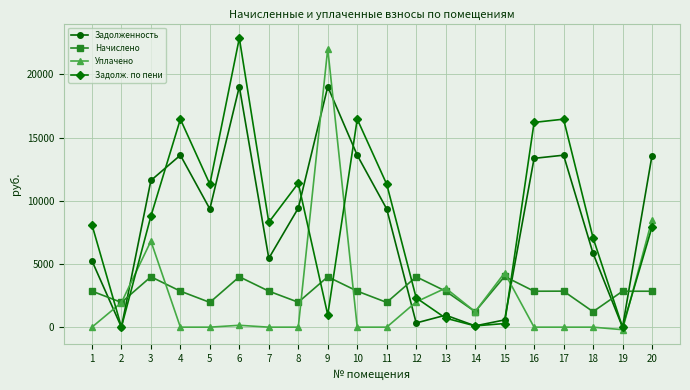

How many categories are shown in the chart?

20